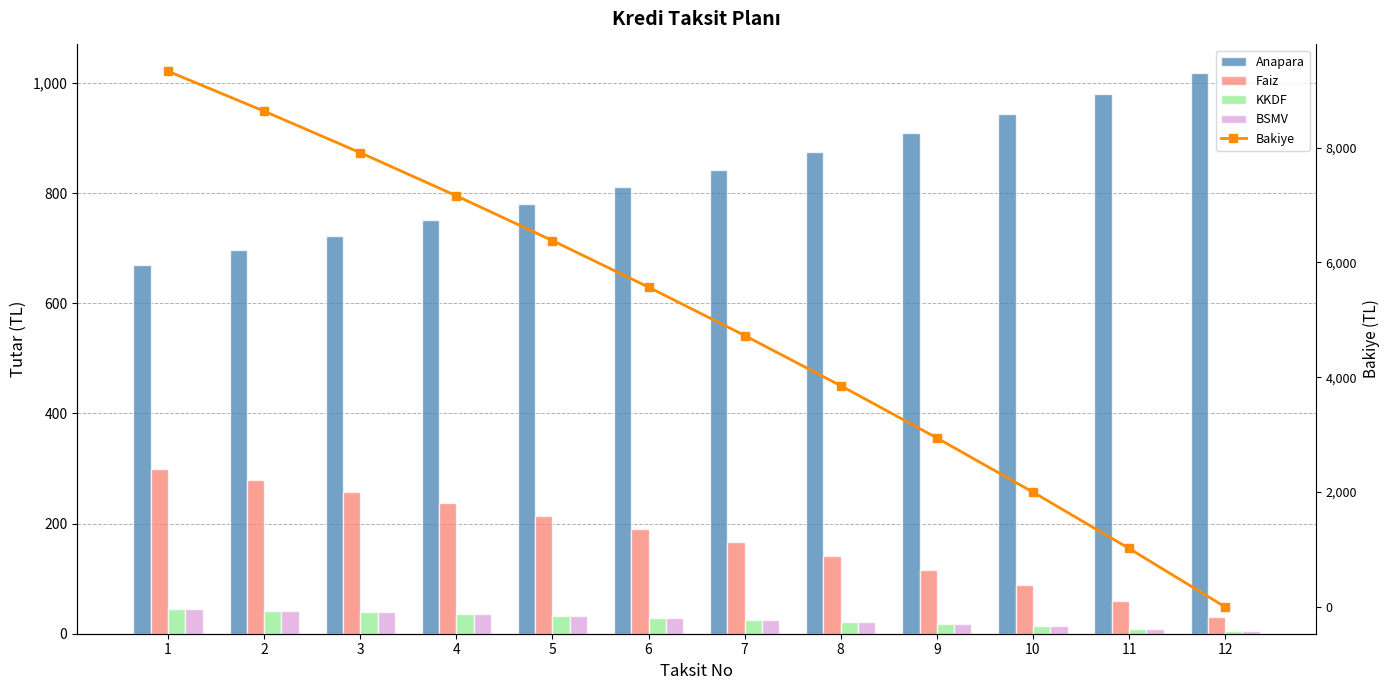

At which category is the sum across all series the highest?

1